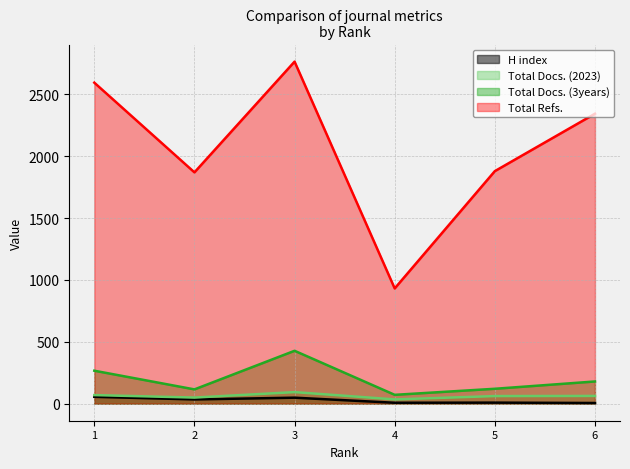

What is the greatest value displayed?

2764